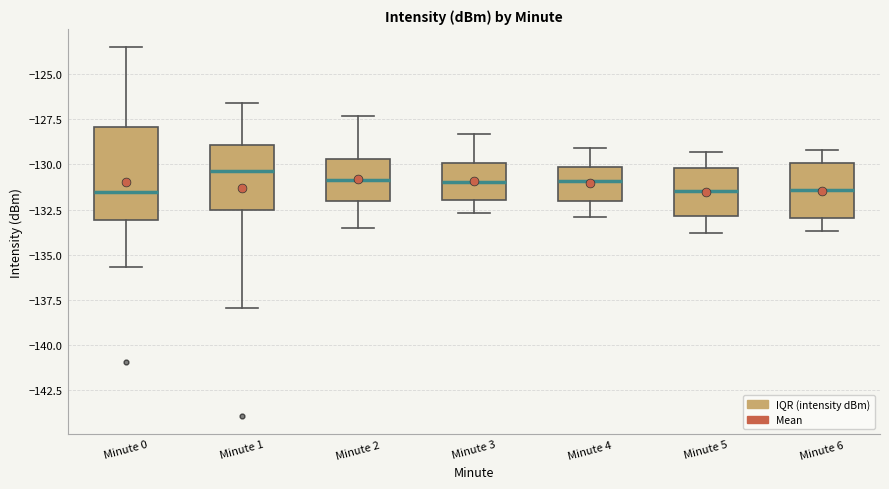

Reading left to right, read every box against the y-axis: the position of its median line, the range the box covers, and the ends of its whiskers. The values are not printed on the chart, so give them approximately, as read against the axis.

Minute 0: median -131.5, box -133.0 to -128.0, whiskers -135.5 to -123.5
Minute 1: median -130.5, box -132.5 to -129.0, whiskers -138.0 to -126.5
Minute 2: median -131.0, box -132.0 to -129.5, whiskers -133.5 to -127.5
Minute 3: median -131.0, box -132.0 to -130.0, whiskers -132.5 to -128.5
Minute 4: median -131.0, box -132.0 to -130.0, whiskers -133.0 to -129.0
Minute 5: median -131.5, box -133.0 to -130.0, whiskers -134.0 to -129.5
Minute 6: median -131.5, box -133.0 to -130.0, whiskers -133.5 to -129.0